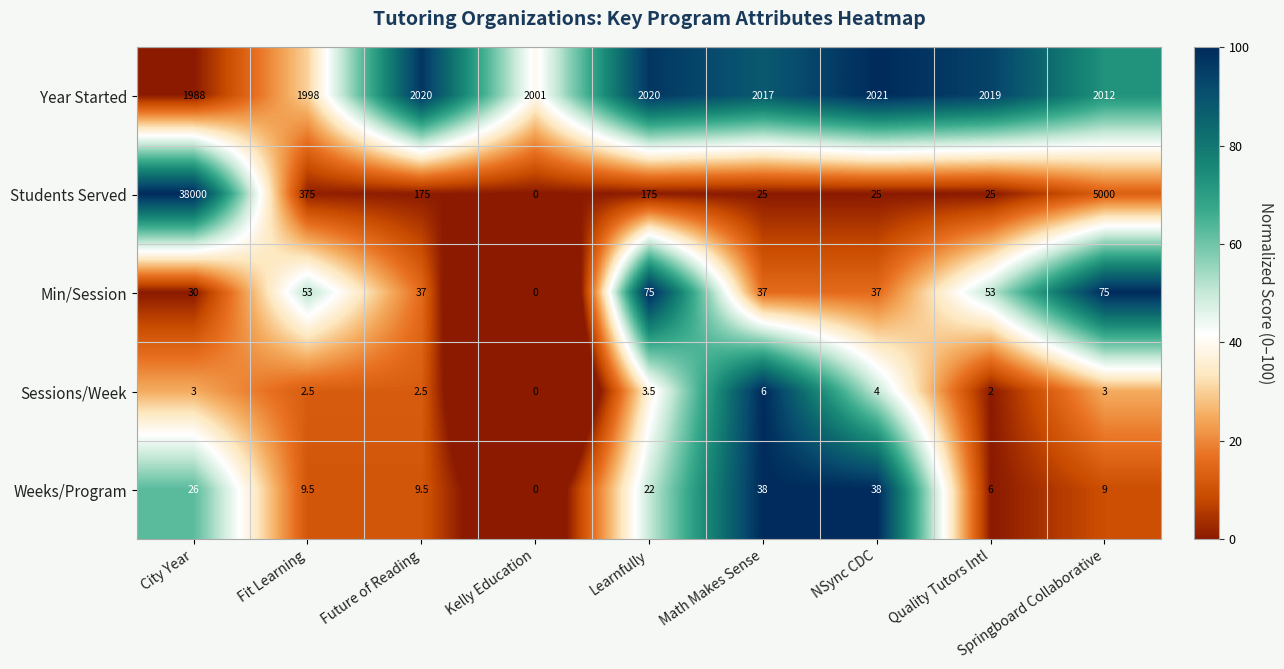

At which label does Min/Session first exceed 37?

Fit Learning